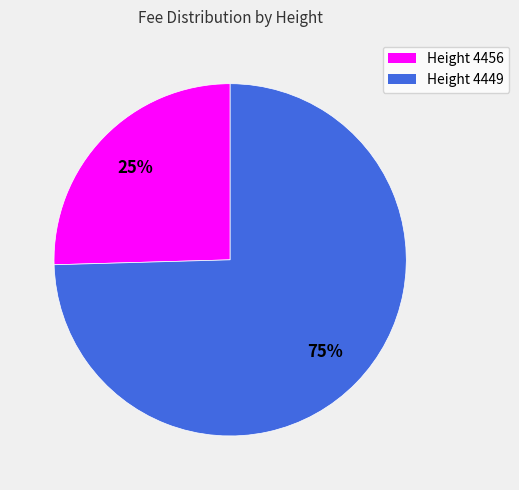

True or false: Height 4449 accounts for 75% of the total.

True